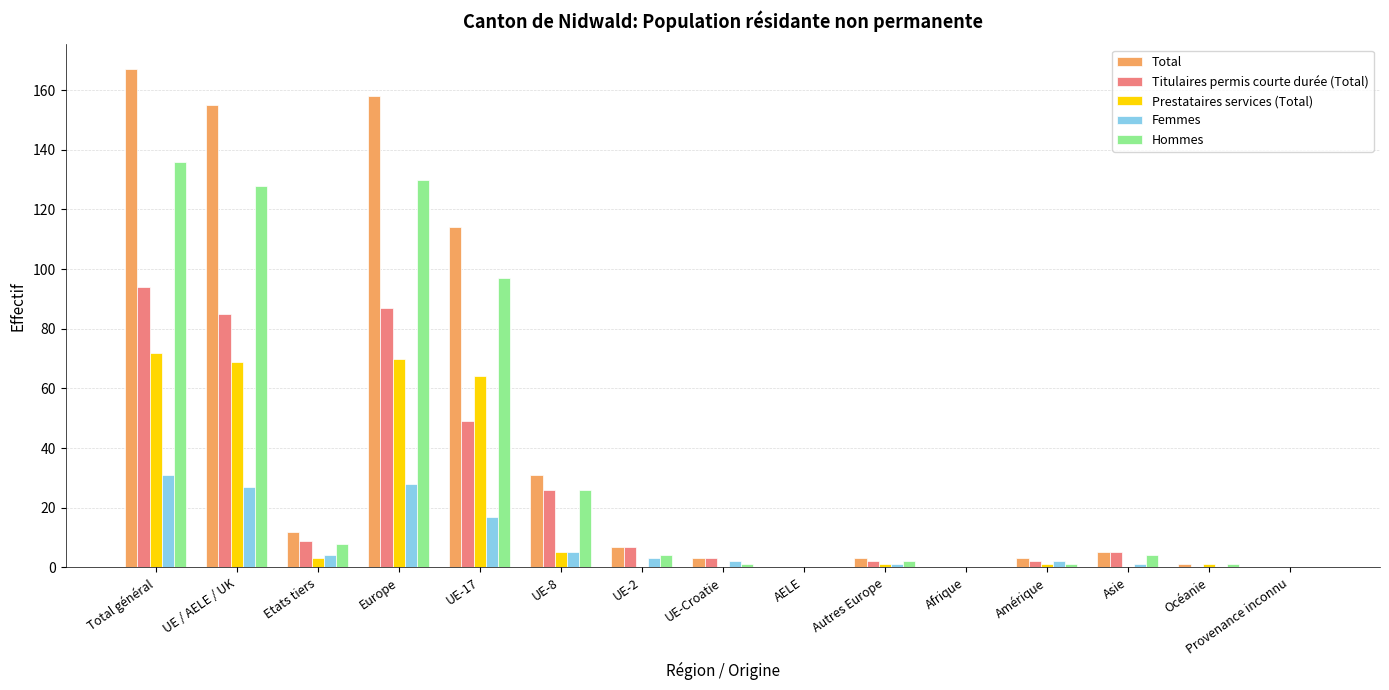

What is the sum of all Titulaires permis courte durée (Total) values?

369